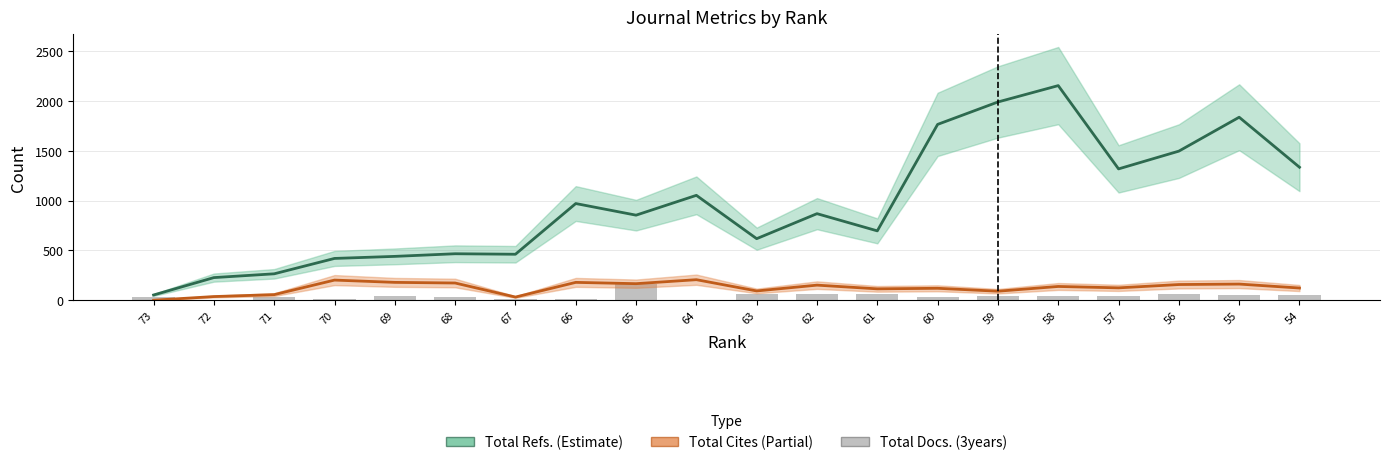

What is the average value of the Total Refs. (Estimate) series?

964.2